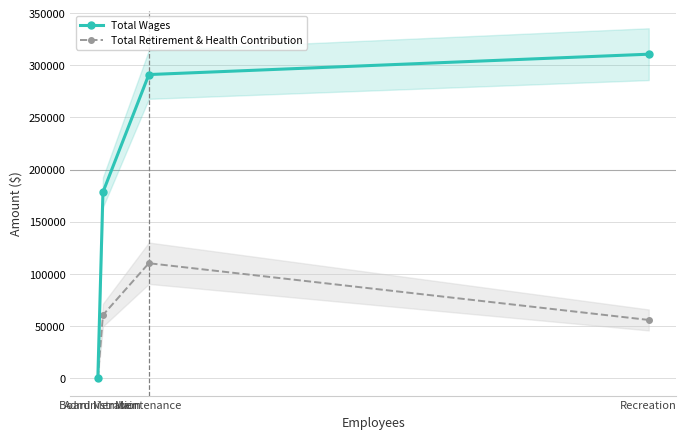

Rank the categories by Total Retirement & Health Contribution value from lowest to highest.

Board Member, Recreation, Administration, Maintenance